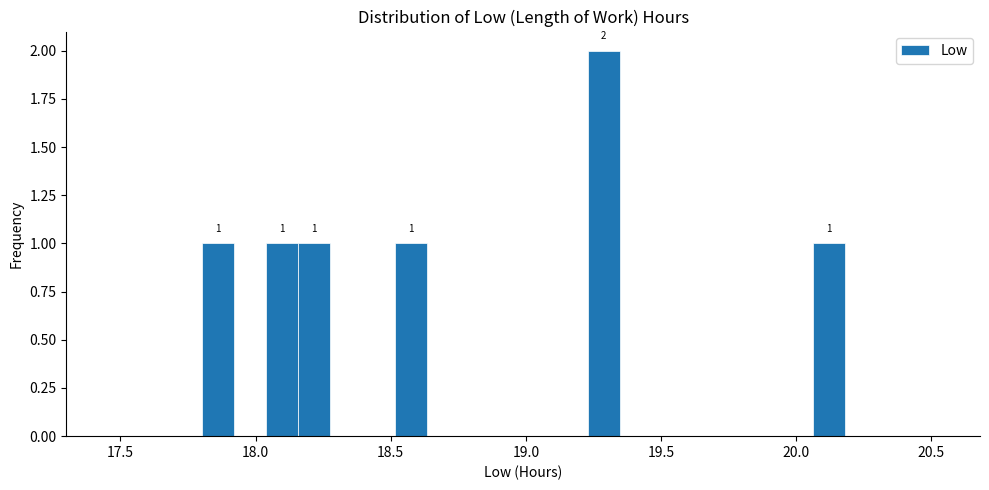

Around what value on the x-axis is the tallest bar? Give the approximate position of its centre, as read against the axis.

19.30